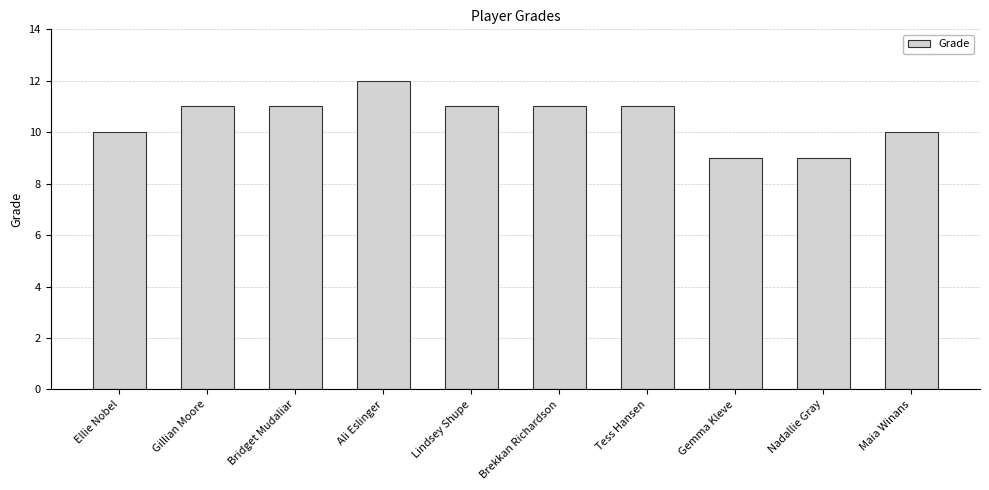

What position from the left is Brekkan Richardson?

6